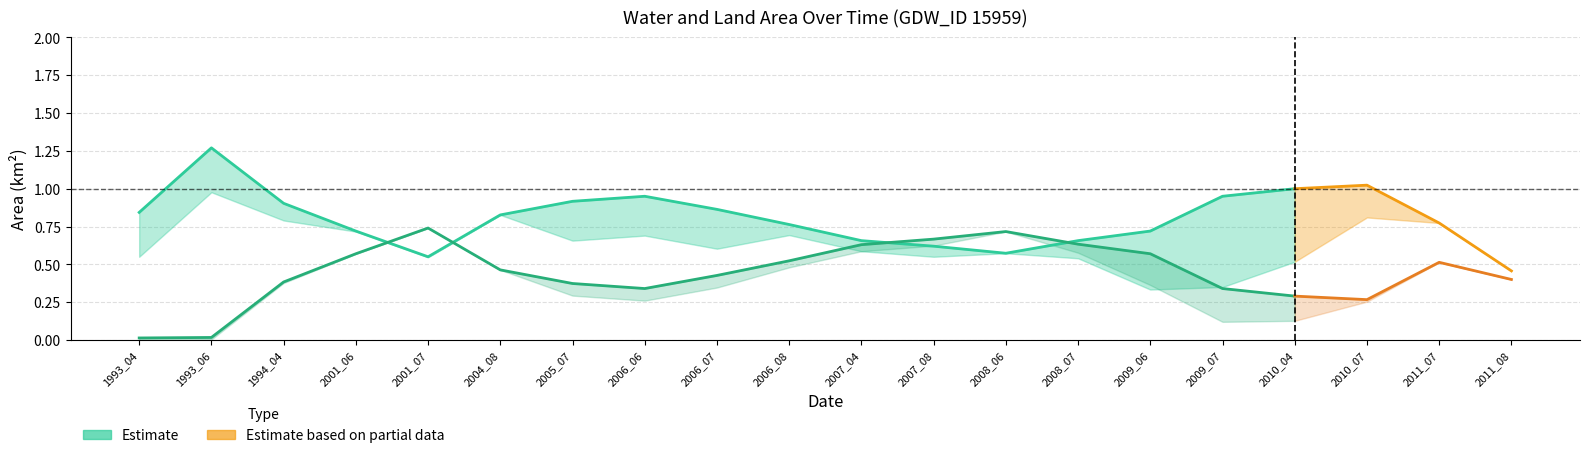

At which category does the chart reach its minimum across all series?

1993_04